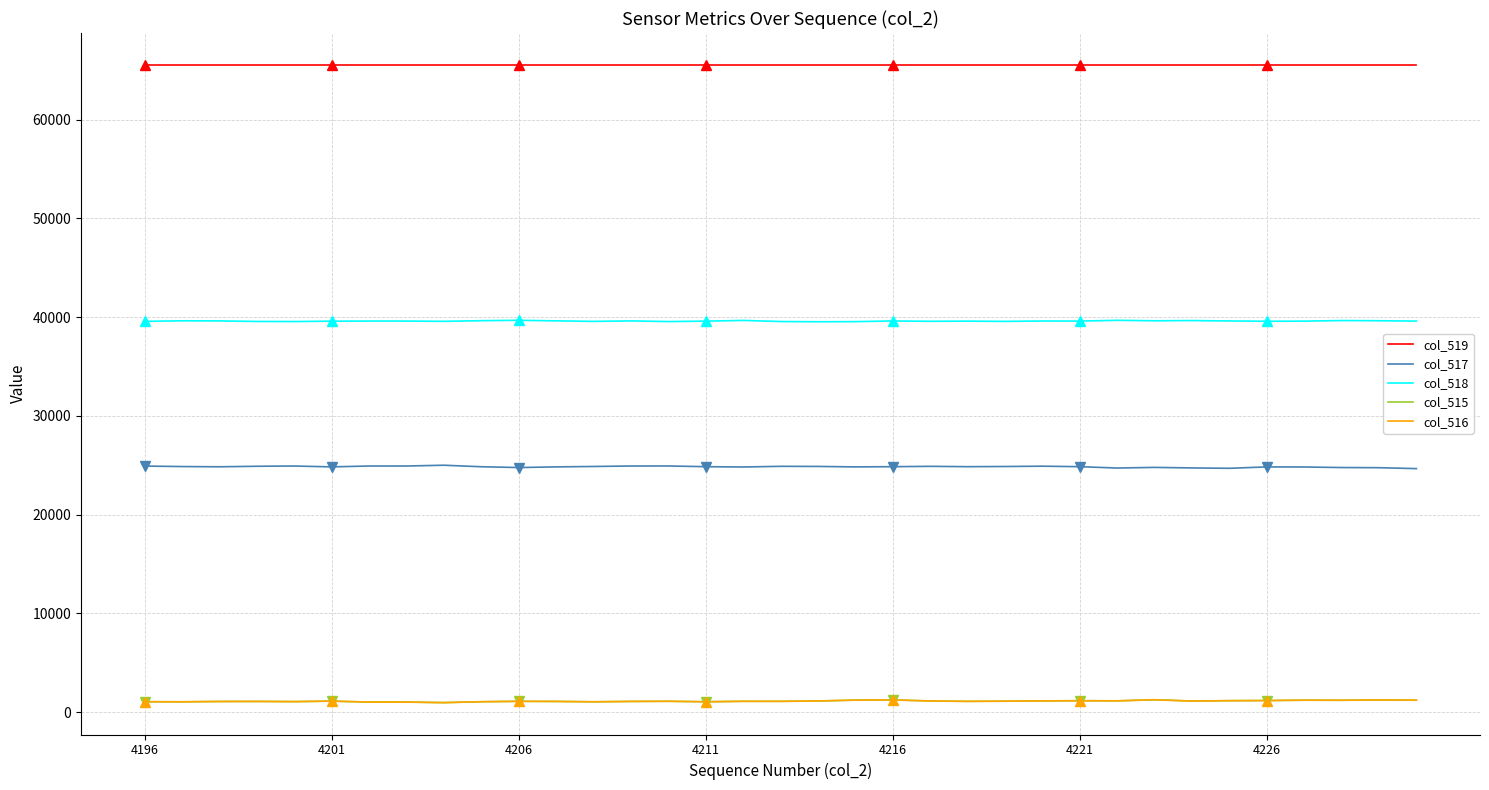

What is the value of the col_517 point at the 11th from the left?

24765